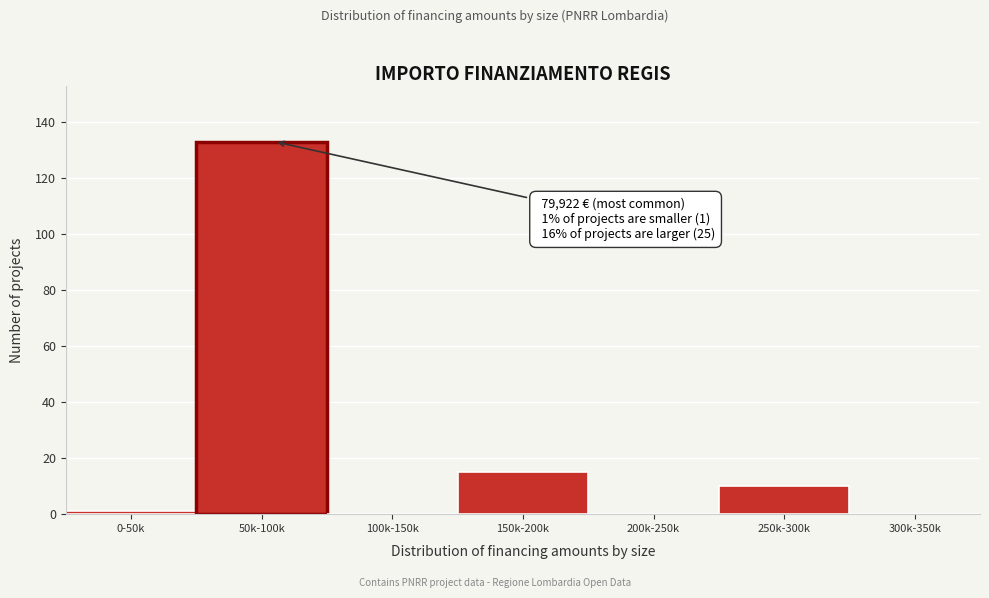

Reading left to right, list all the values displayed in this chart.

0-50k=1	50k-100k=133	100k-150k=0	150k-200k=15	200k-250k=0	250k-300k=10	300k-350k=0